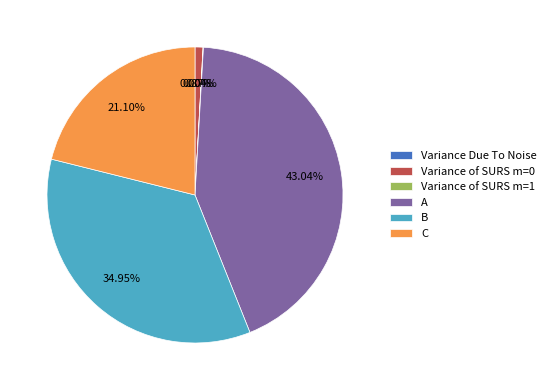

True or false: Variance Due To Noise accounts for 1% of the total.

False